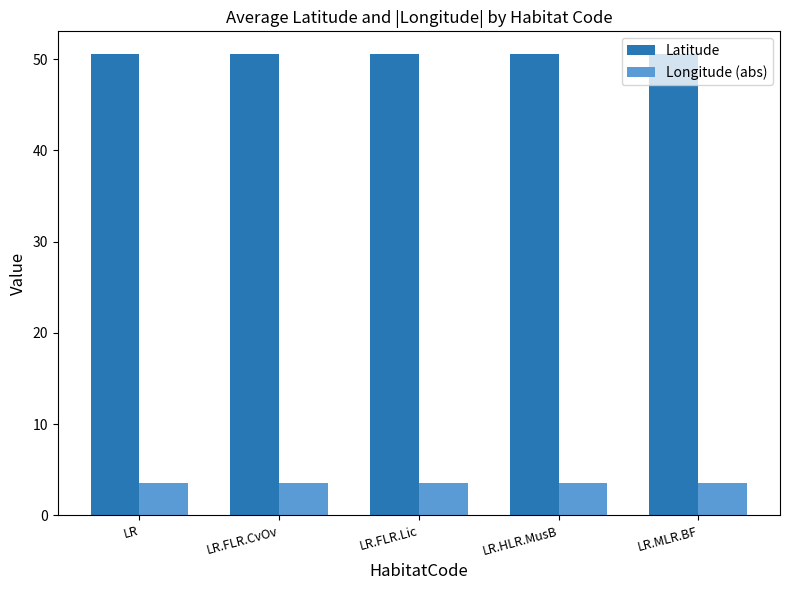

What are all the series names shown in the legend?

Latitude, Longitude (abs)